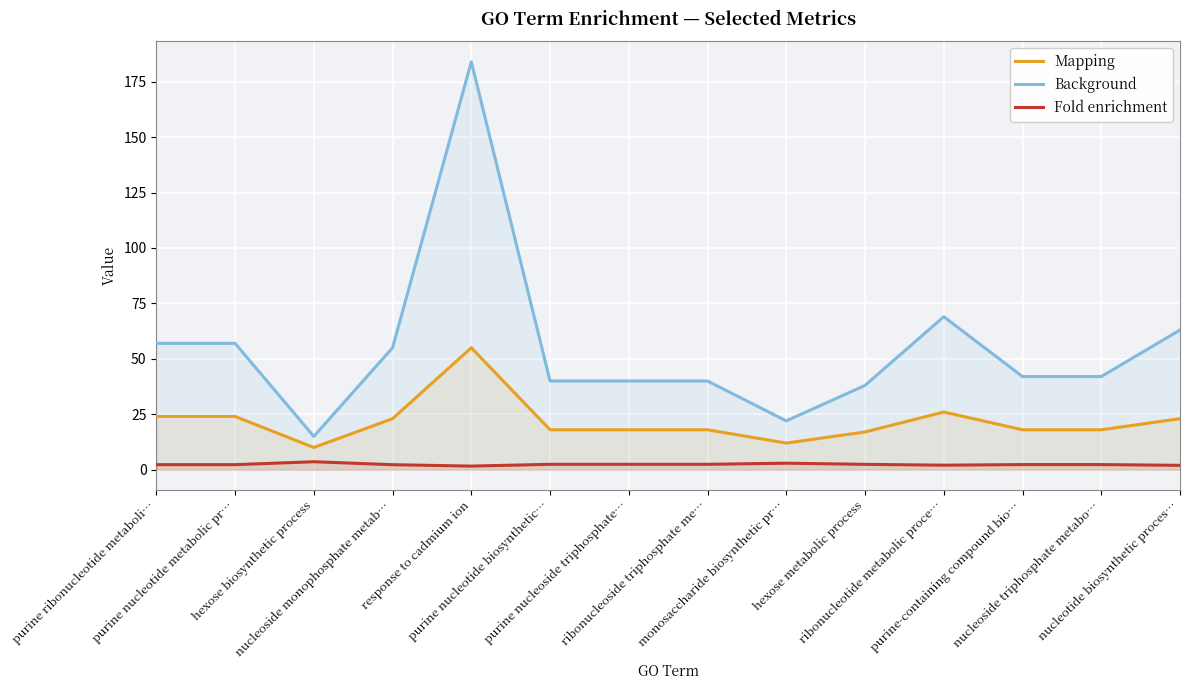

What is the difference between the highest and lowest values at nucleoside triphosphate metabo…?

39.7